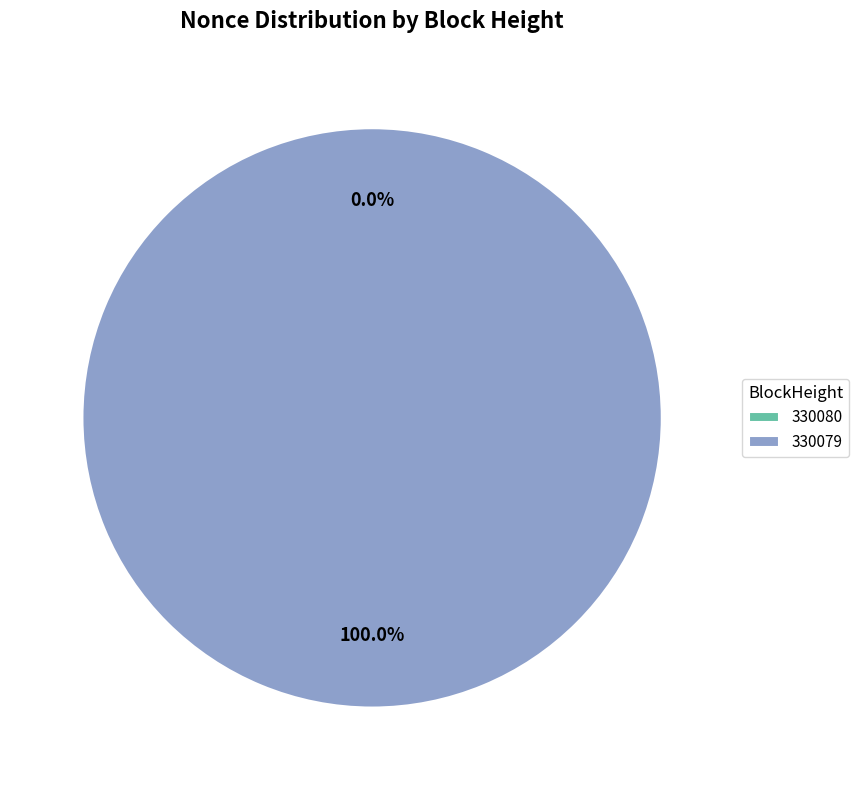

To the nearest percent, what is the difference between the largest and smallest slice percentages?

100%